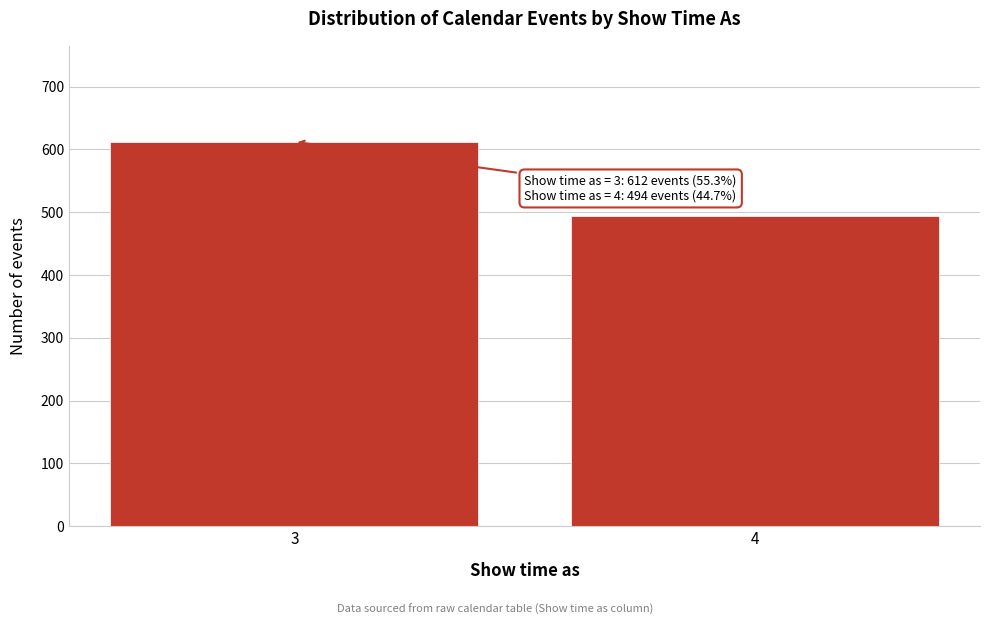

Reading right to left, what are all the values shown in this chart?

494	612